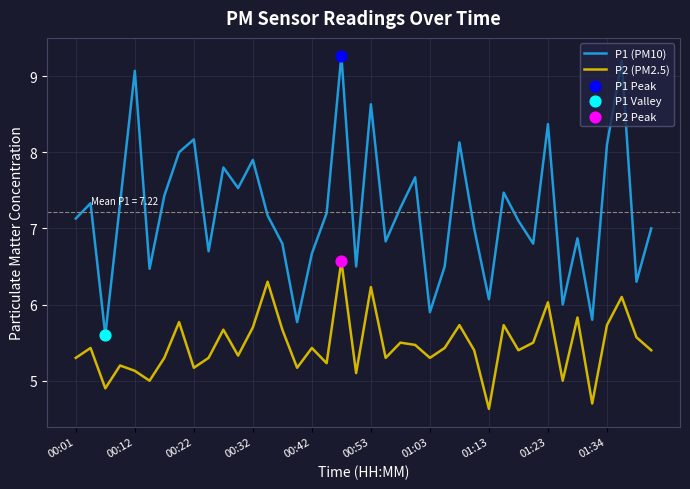

Which series has the widest spread of values?

P1 (PM10)